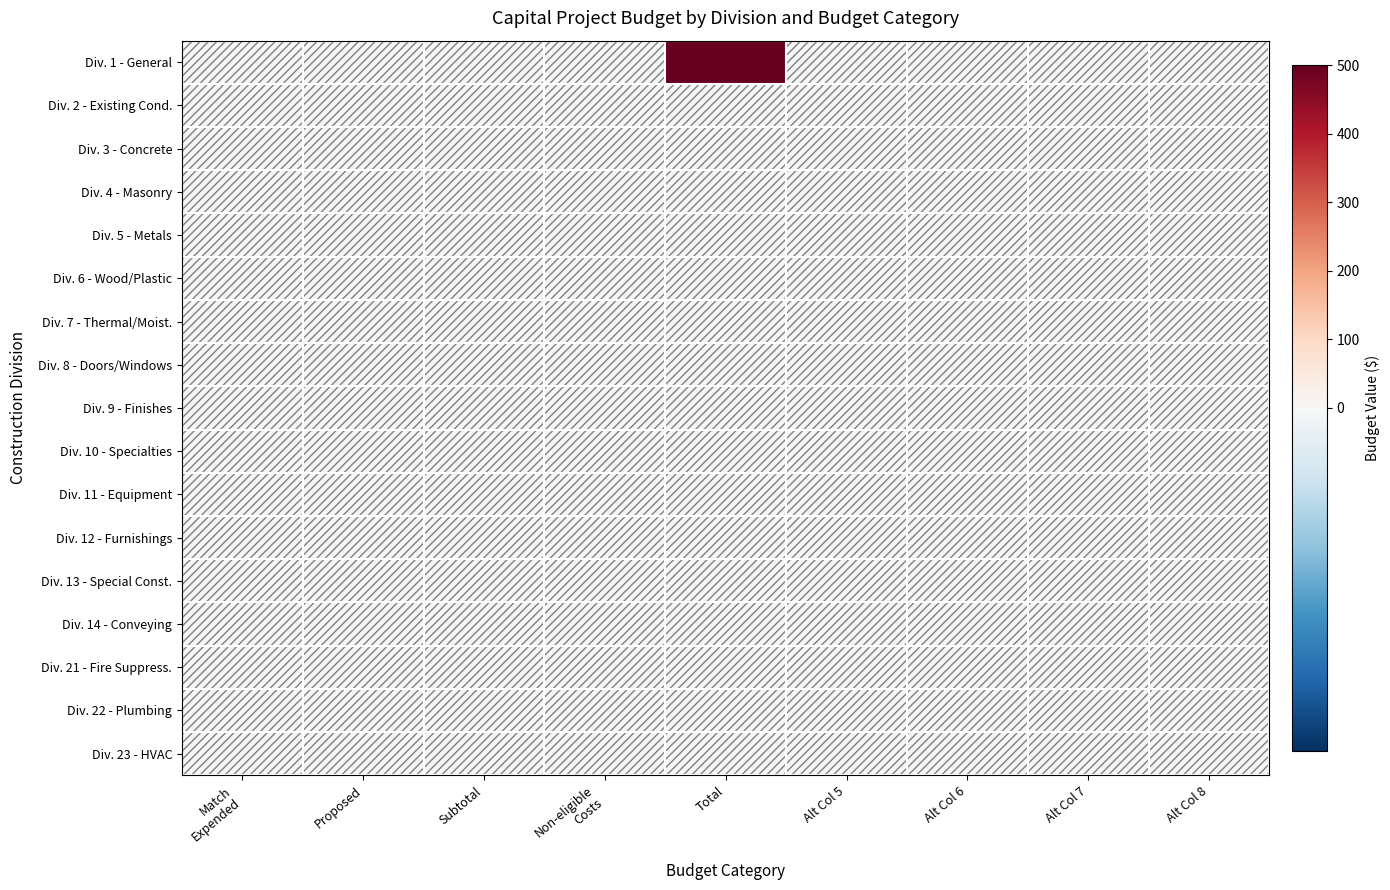

At which category is the sum across all series the highest?

Total